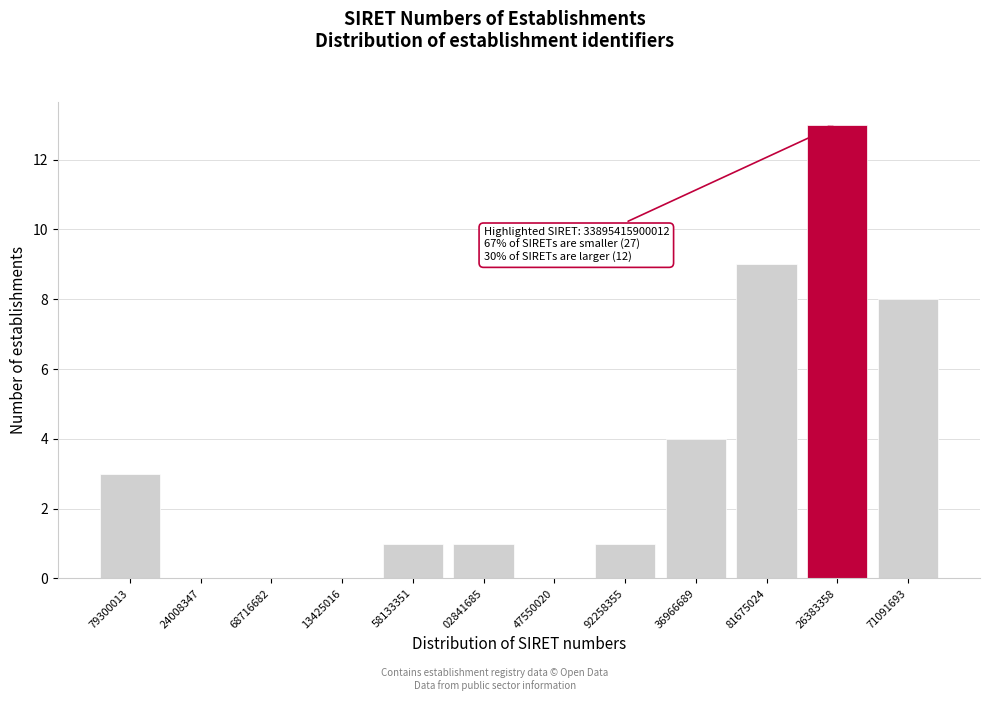

Reading left to right, transcribe all the data shown in this chart.

79300013=3	24008347=0	68716682=0	13425016=0	58133351=1	02841685=1	47550020=0	92258355=1	36966689=4	81675024=9	26383358=13	71091693=8